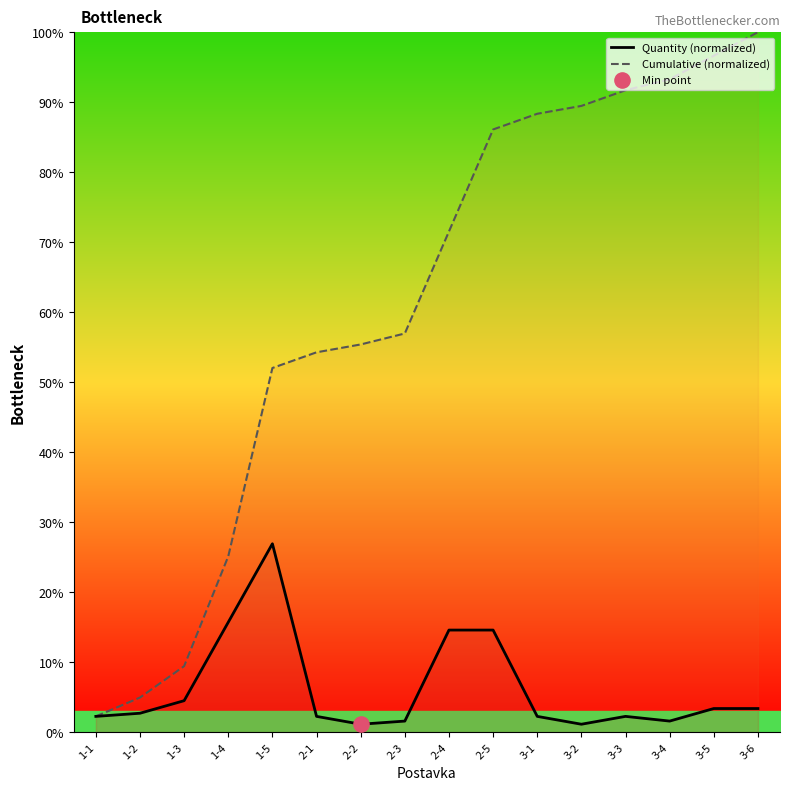

What is the total value across all series at 2-4?

86.1